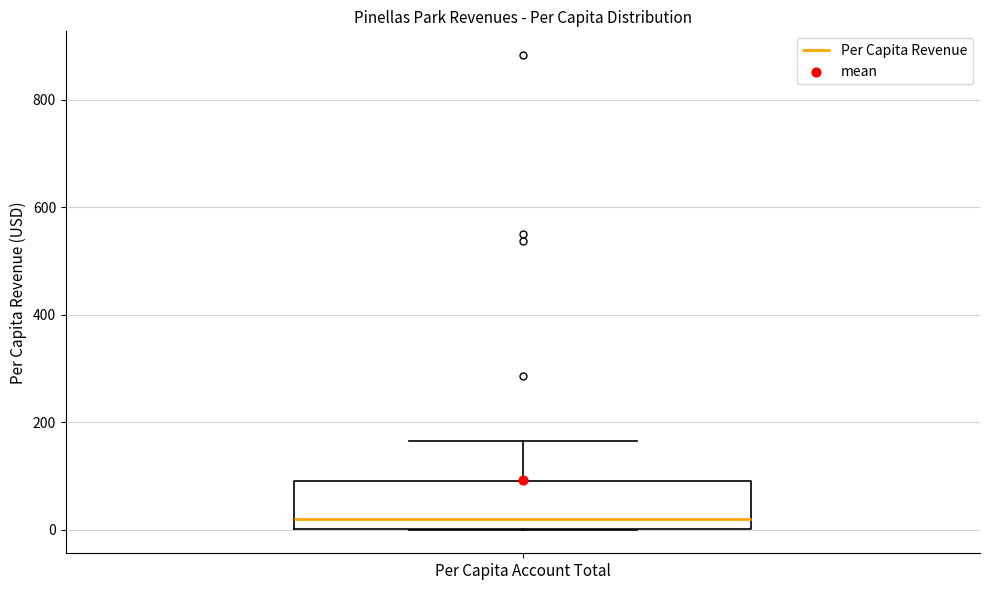

Read this box plot against the y-axis: the position of the median line, the range covered by the box, and the ends of both whiskers. The values are not printed on the chart, so give them approximately, as read against the axis.

median 20, box 0 to 80, whiskers 0 to 160